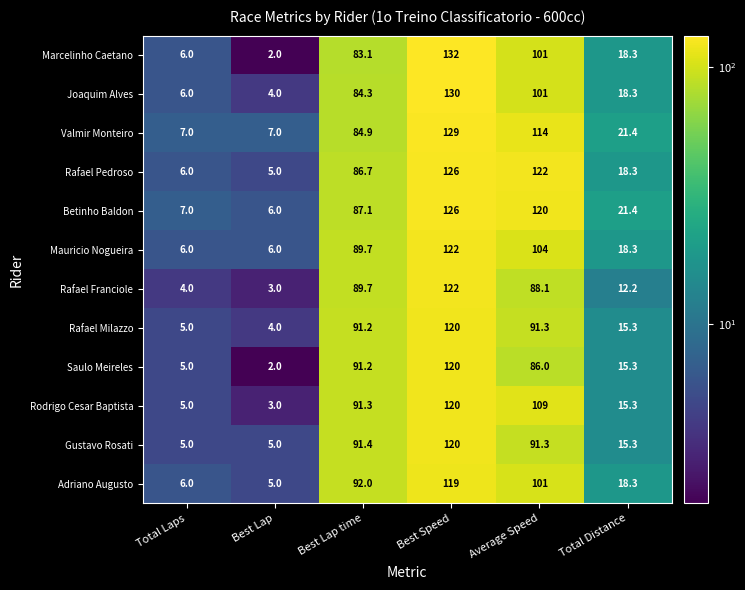

At which label is Mauricio Nogueira closest to 64?

Best Lap time